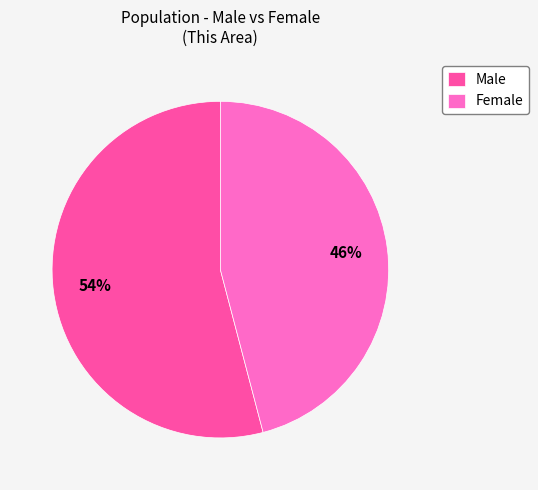

How many segments does this pie chart have?

2